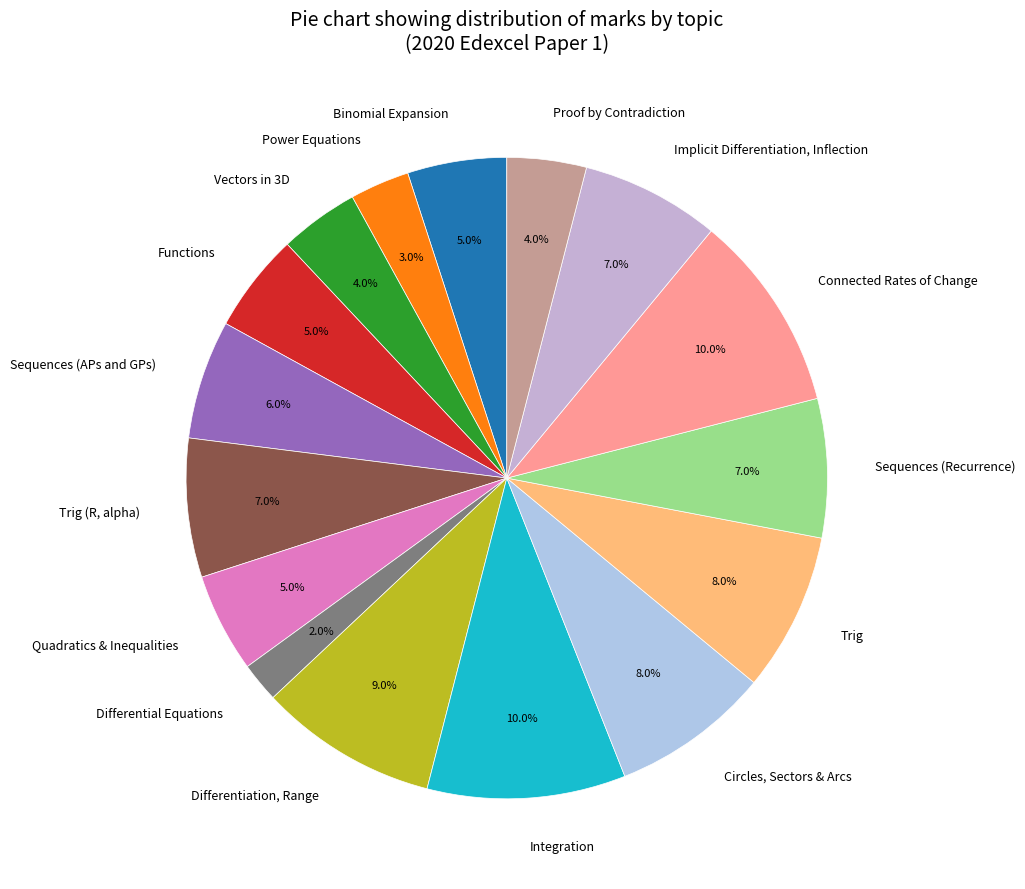

Which has a higher value, Sequences (APs and GPs) or Sequences (Recurrence)?

Sequences (Recurrence)